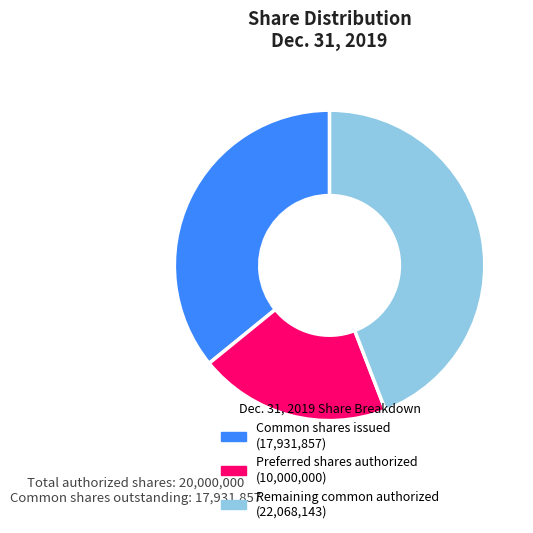

Is there a majority slice in this chart?

No